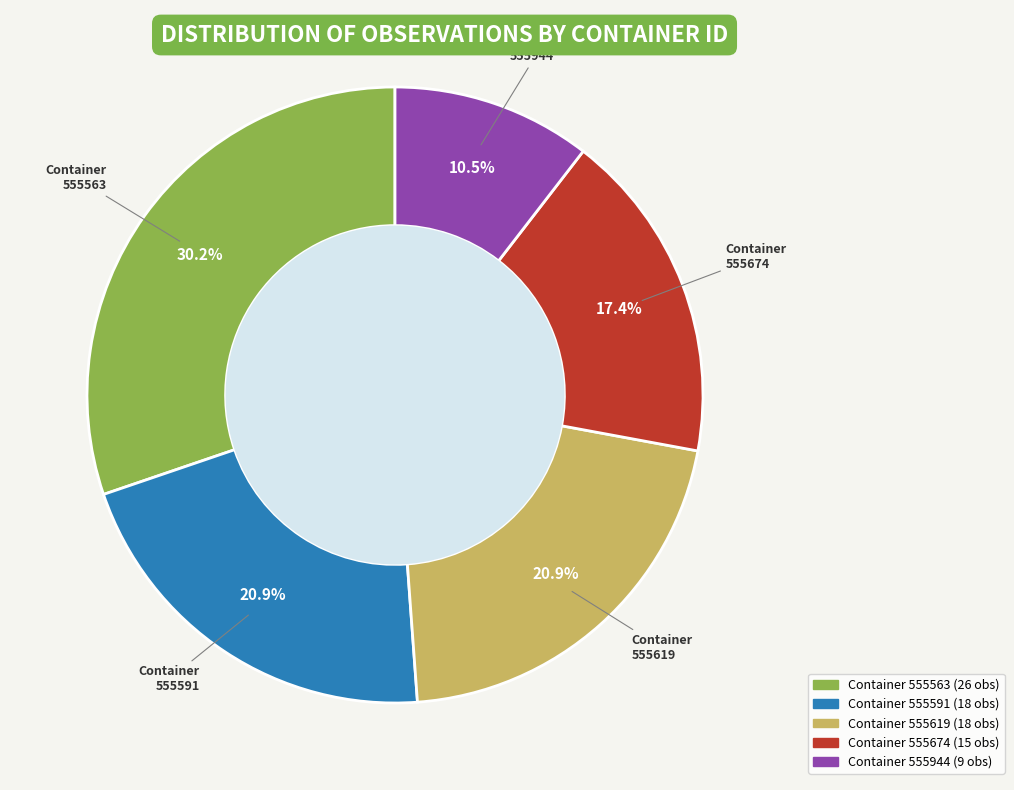

Does any single category account for the majority?

No